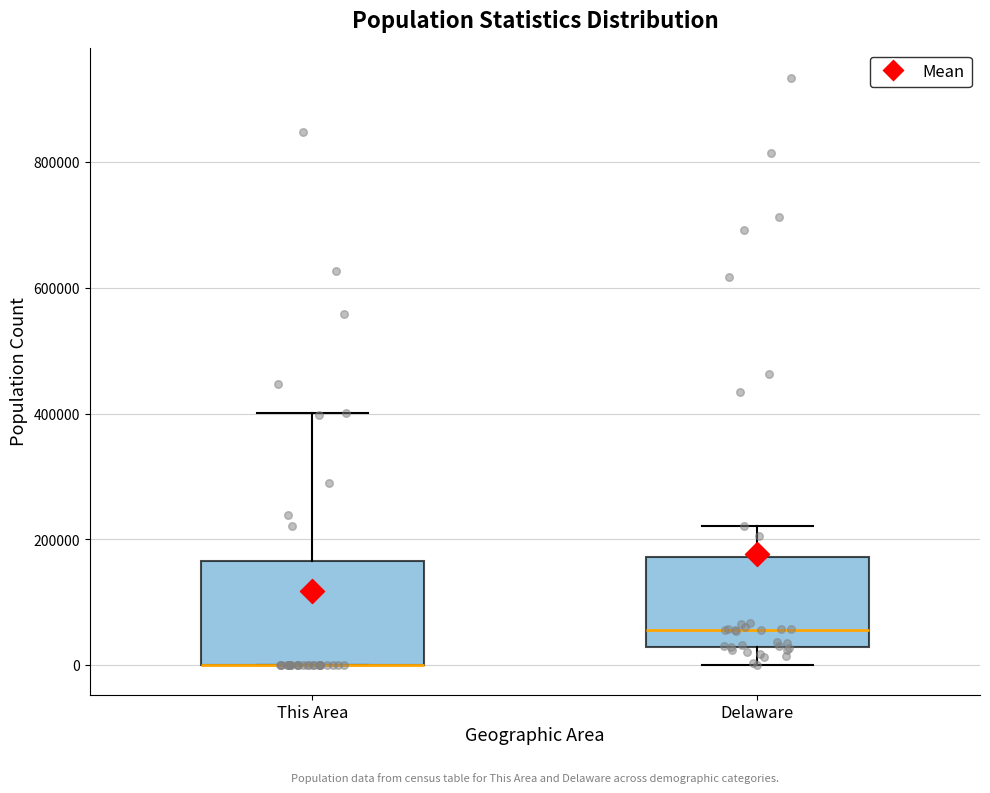

Where is the lower edge of the box for This Area on the y-axis? The values are not printed on the chart, so give them approximately, as read against the axis.

0